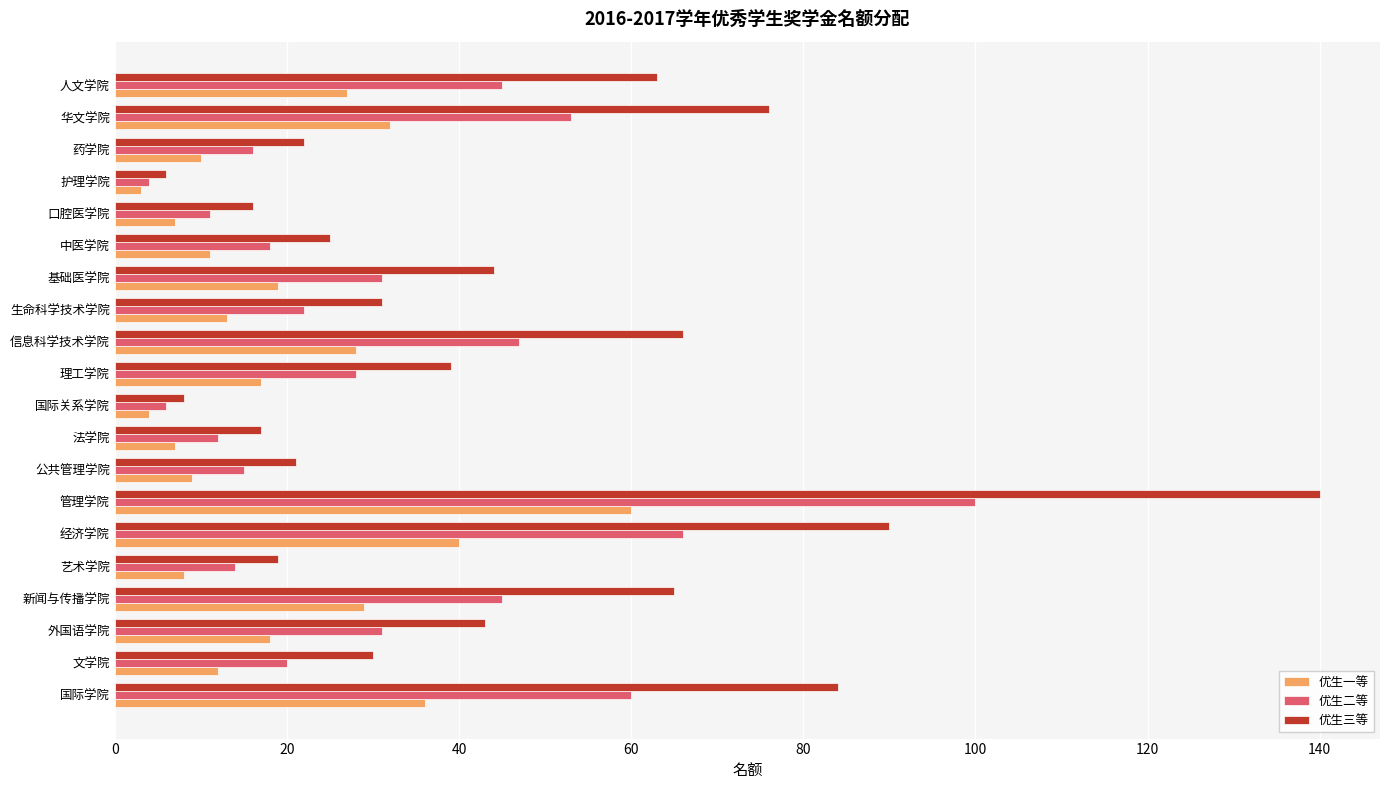

The value of 优生一等 at 生命科学技术学院 is 20. True or false?

False